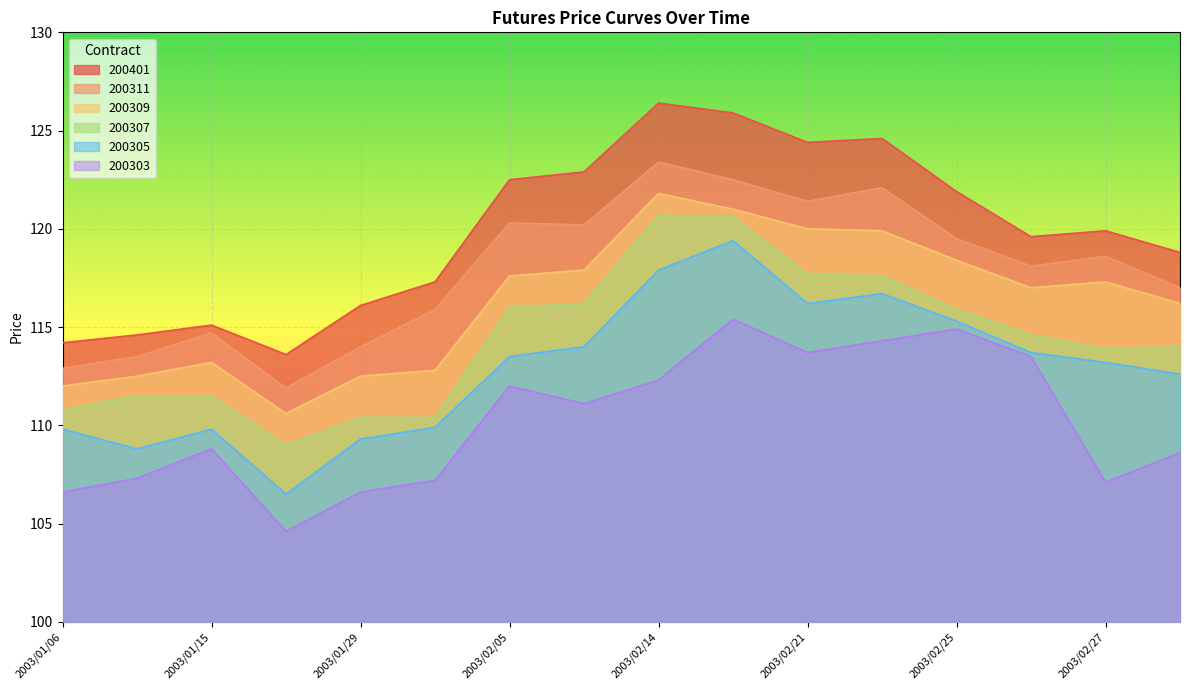

True or false: 200307 and 200311 intersect in this chart.

False